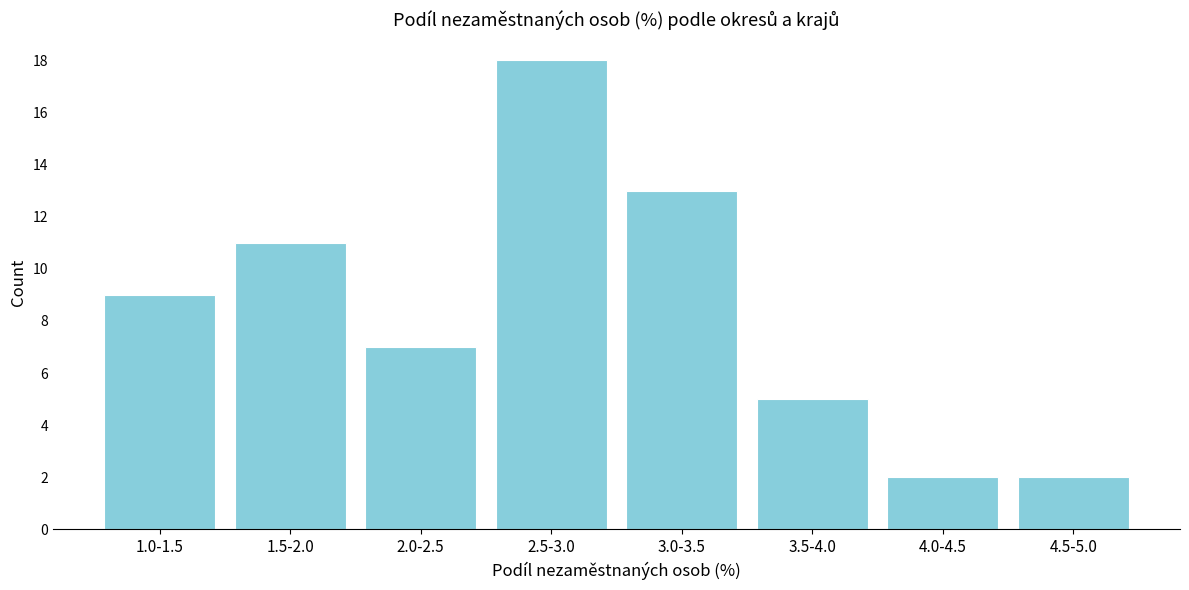

Reading right to left, what are all the values shown in this chart?

4.5-5.0=2	4.0-4.5=2	3.5-4.0=5	3.0-3.5=13	2.5-3.0=18	2.0-2.5=7	1.5-2.0=11	1.0-1.5=9